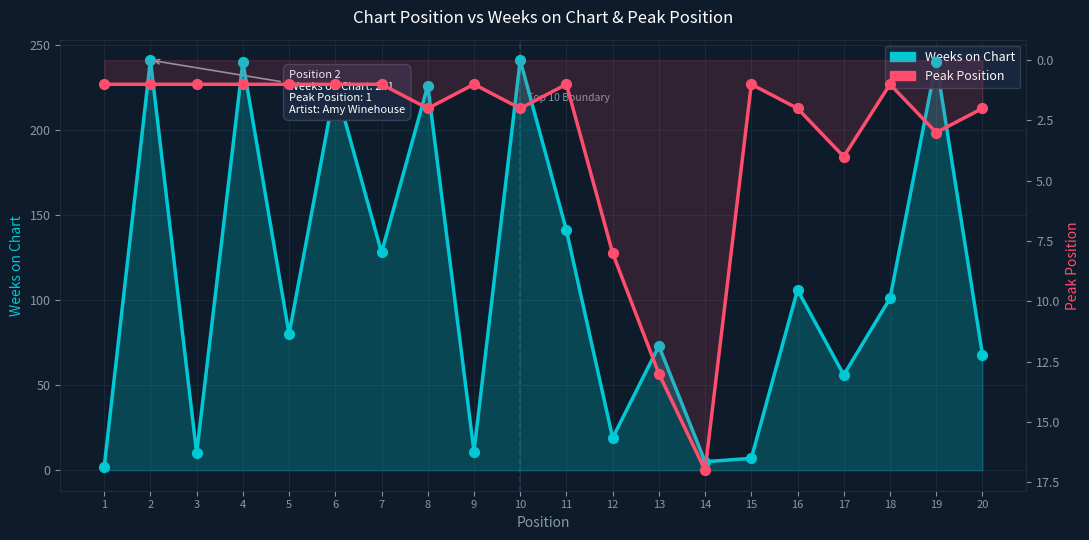

What is the total value across all series at 7?

129